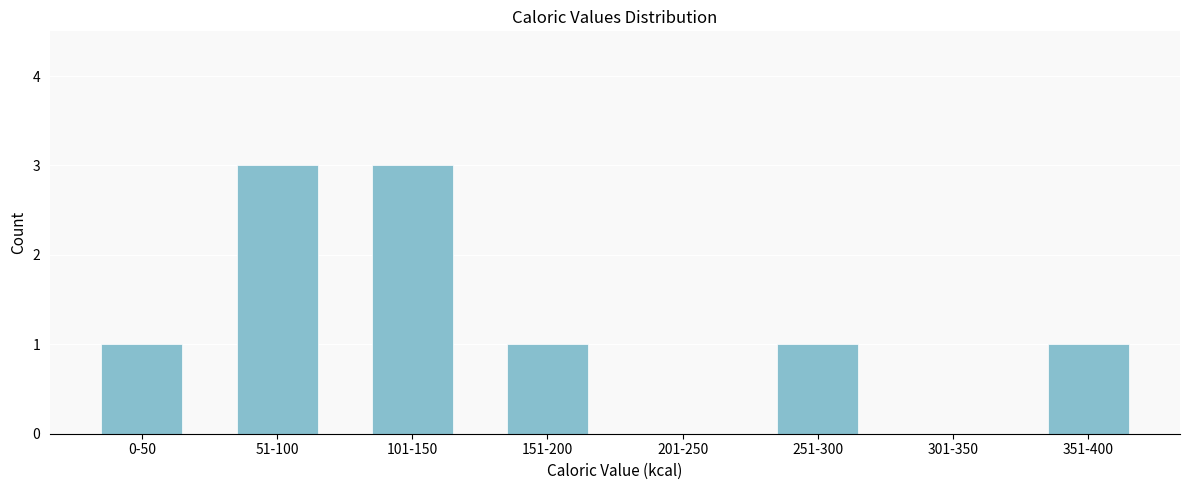

Reading left to right, transcribe all the data shown in this chart.

0-50=1	51-100=3	101-150=3	151-200=1	201-250=0	251-300=1	301-350=0	351-400=1